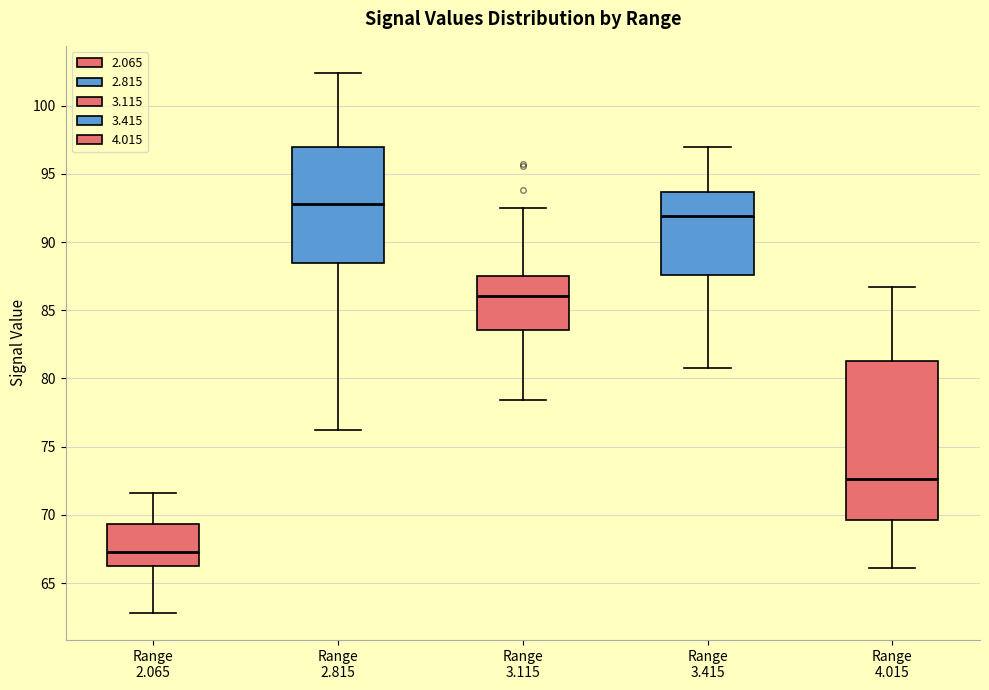

Where does the median line of the box for Range 2.815 sit on the y-axis? The values are not printed on the chart, so give them approximately, as read against the axis.

93.0